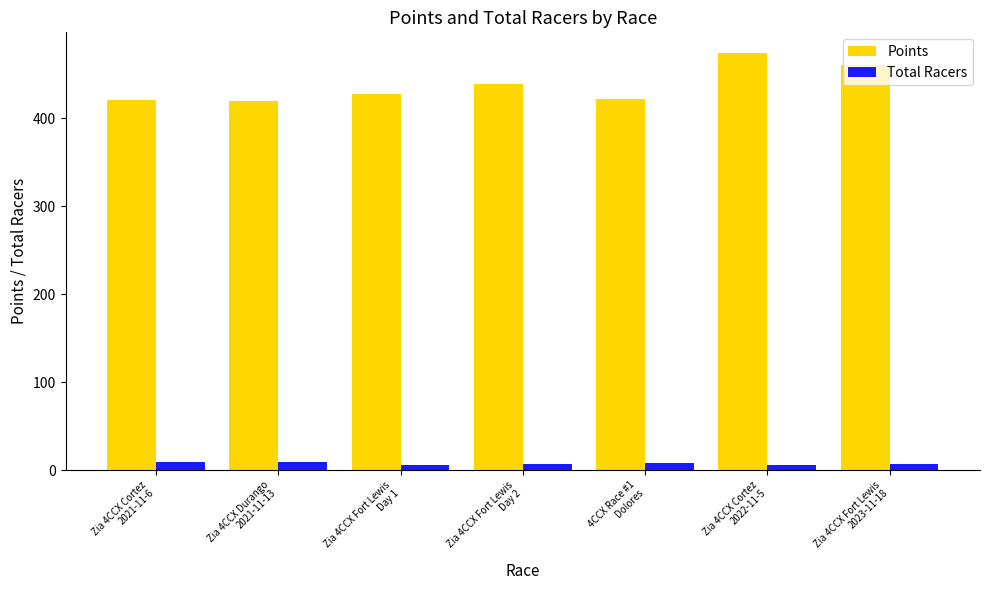

Which series has the largest total across all categories?

Points